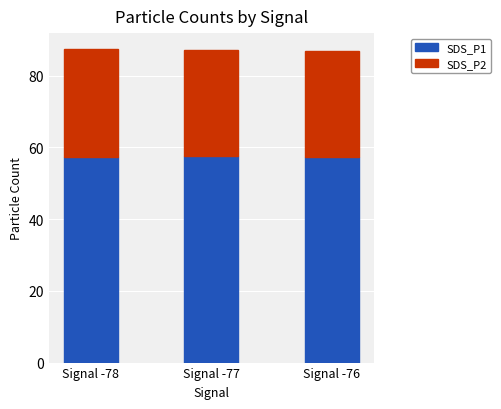

What is the total value across all series at Signal -78?

87.5